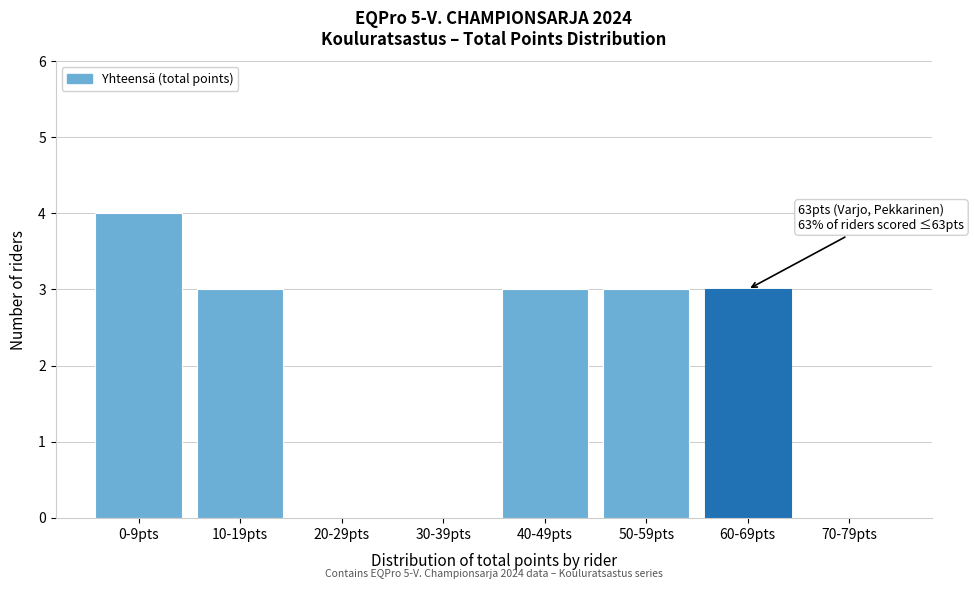

Reading right to left, transcribe all the data shown in this chart.

70-79pts=0	60-69pts=3	50-59pts=3	40-49pts=3	30-39pts=0	20-29pts=0	10-19pts=3	0-9pts=4